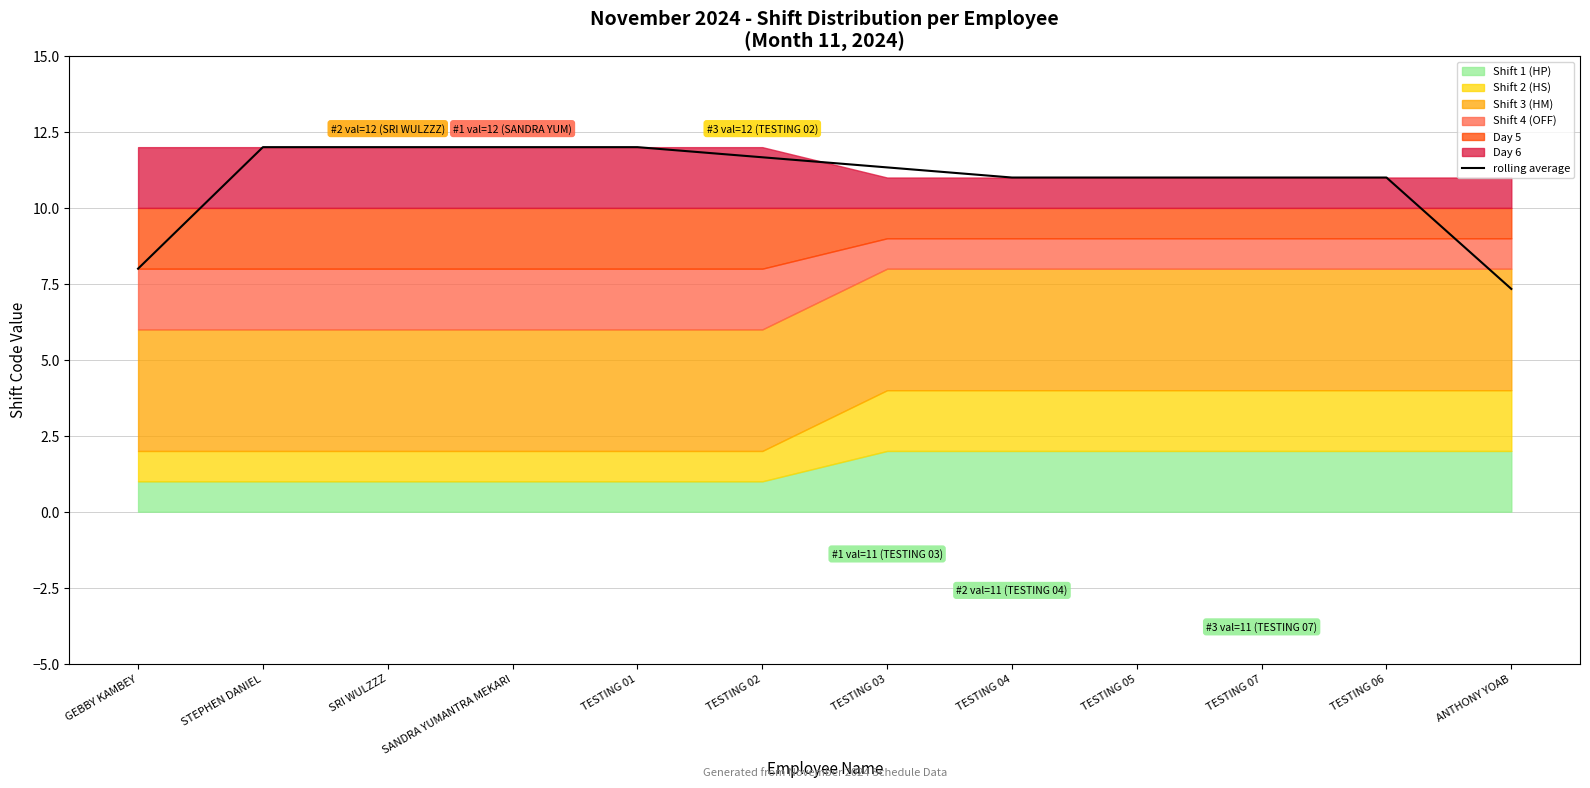

Reading left to right, list all the values displayed in this chart.

GEBBY KAMBEY=8.0	STEPHEN DANIEL=12.0	SRI WULZZZ=12.0	SANDRA YUMANTRA MEKARI=12.0	TESTING 01=12.0	TESTING 02=11.7	TESTING 03=11.3	TESTING 04=11.0	TESTING 05=11.0	TESTING 07=11.0	TESTING 06=11.0	ANTHONY YOAB=7.3